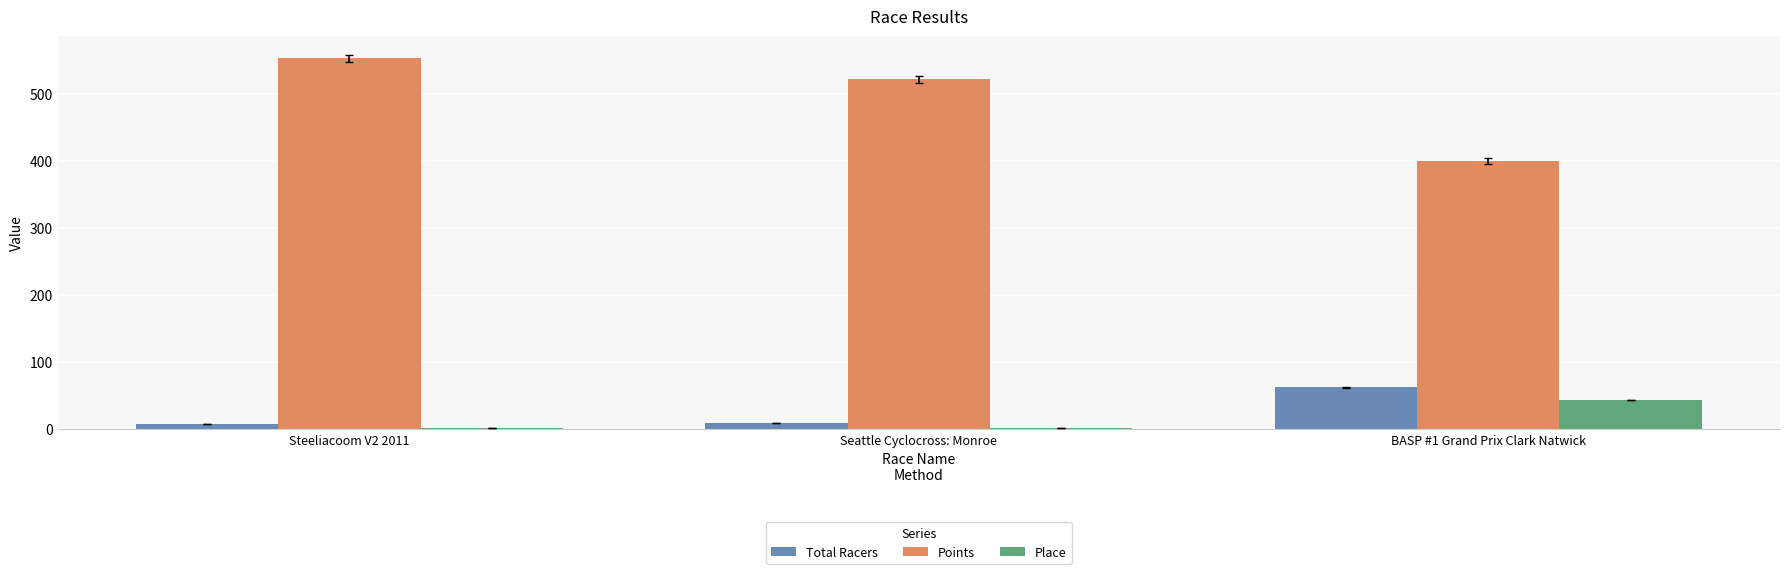

What is the difference between the Total Racers values at Steeliacoom V2 2011 and Seattle Cyclocross: Monroe?

1.0